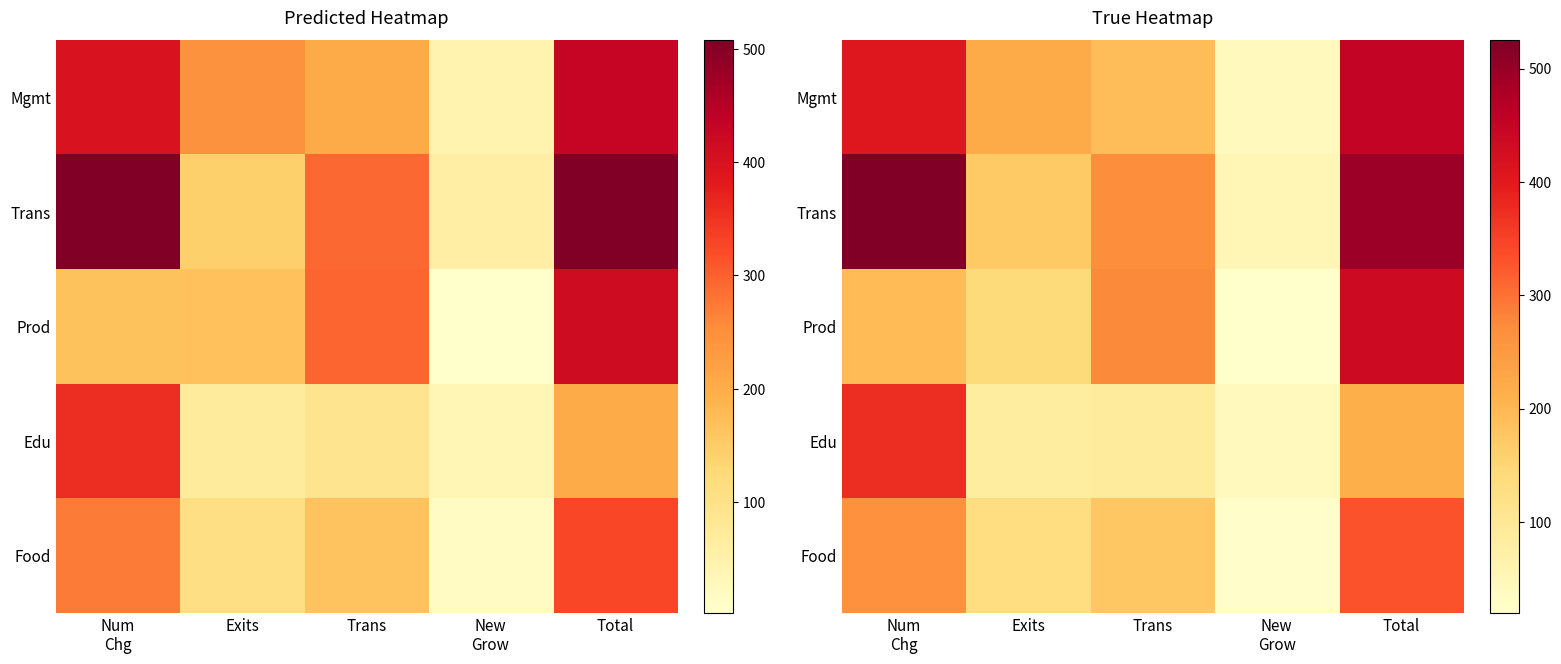

The Edu series shows 40 at New Grow. True or false?

True